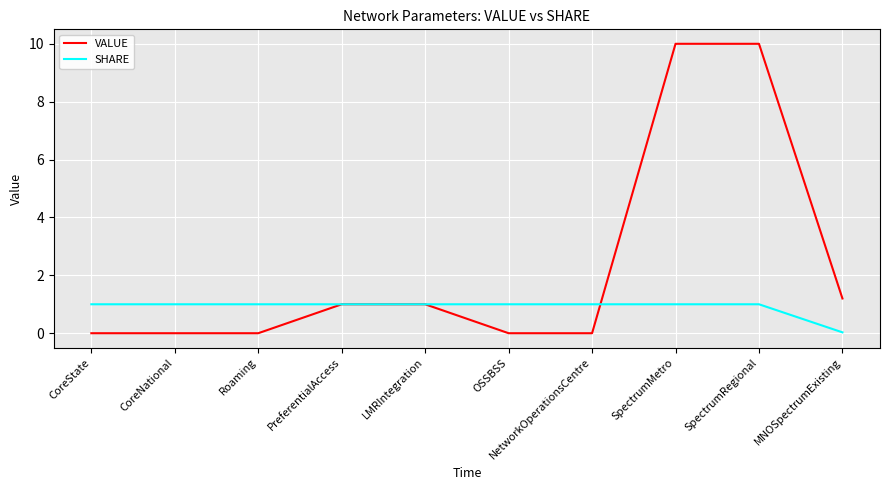

What position from the left is SpectrumMetro?

8